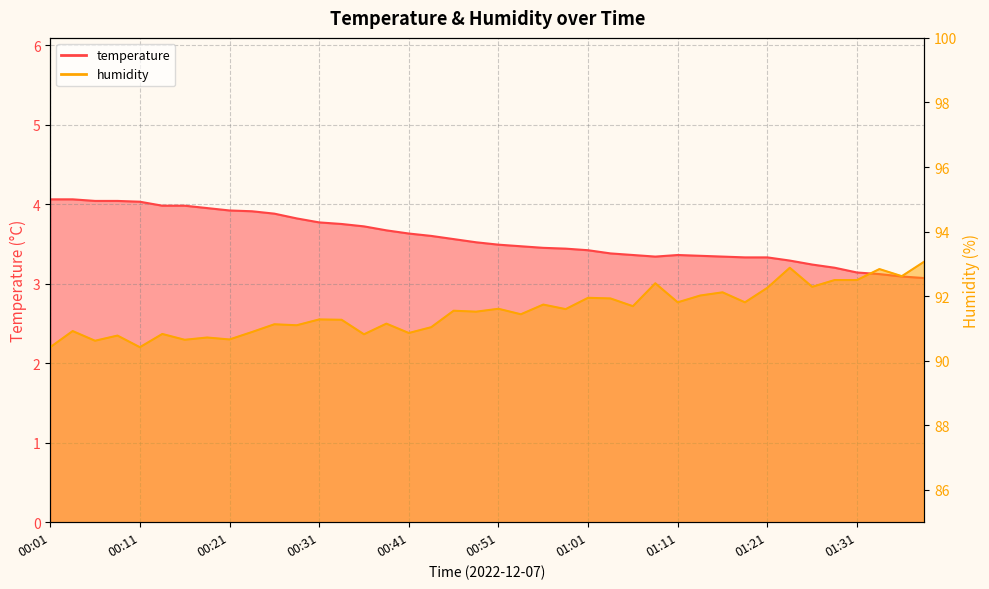

What position from the right is 00:33?

27